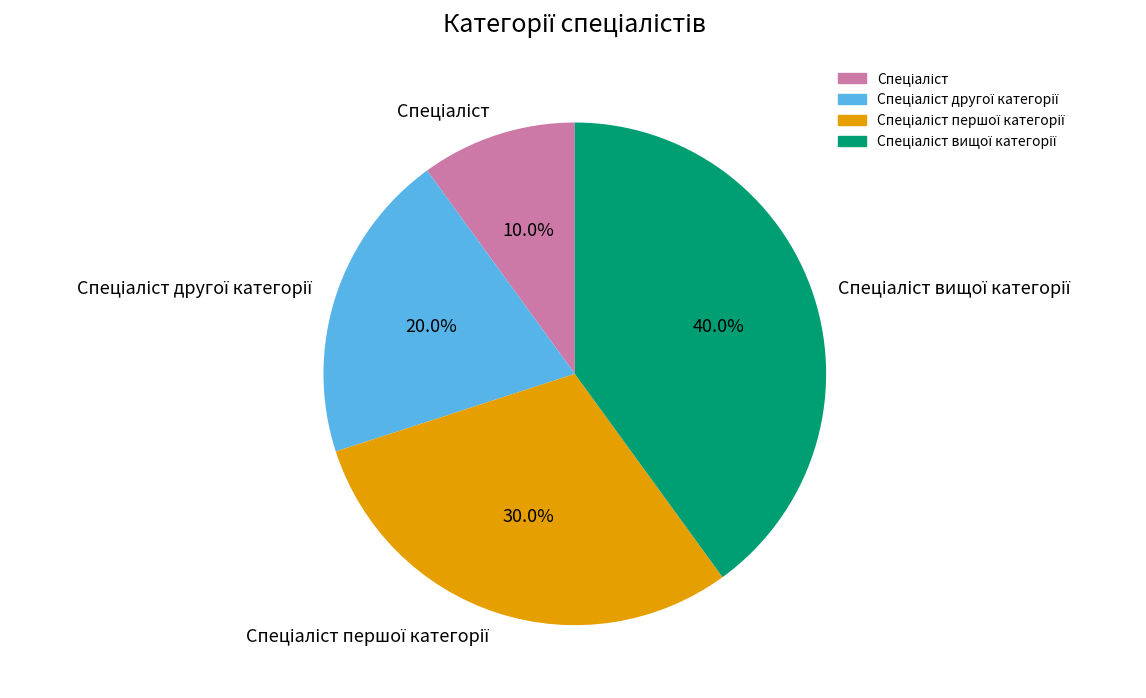

Does any single category account for the majority?

No